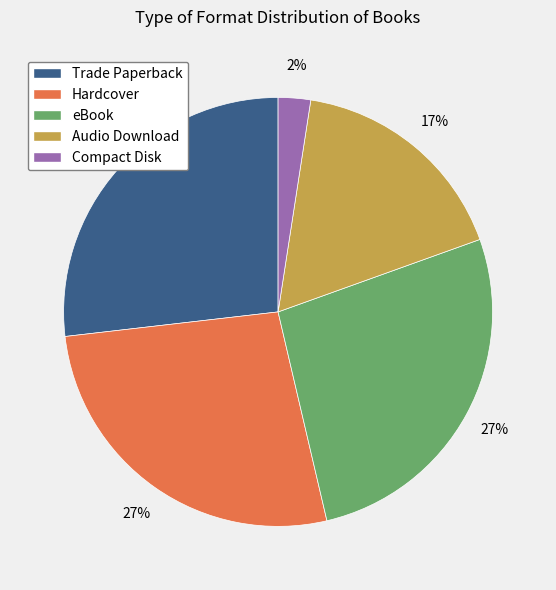

To the nearest percent, what is the combined percentage of Trade Paperback and Compact Disk?

29%